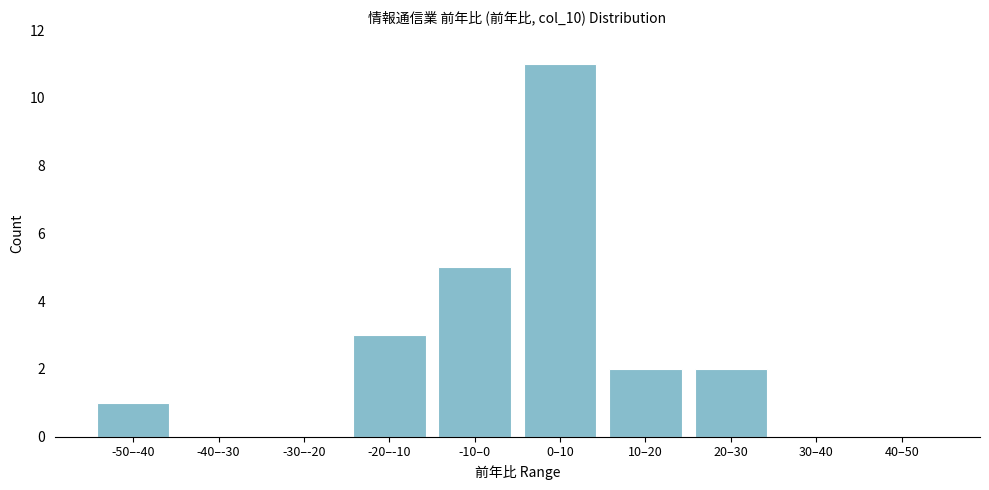

Reading left to right, list all the values displayed in this chart.

-50–-40=1	-40–-30=0	-30–-20=0	-20–-10=3	-10–0=5	0–10=11	10–20=2	20–30=2	30–40=0	40–50=0